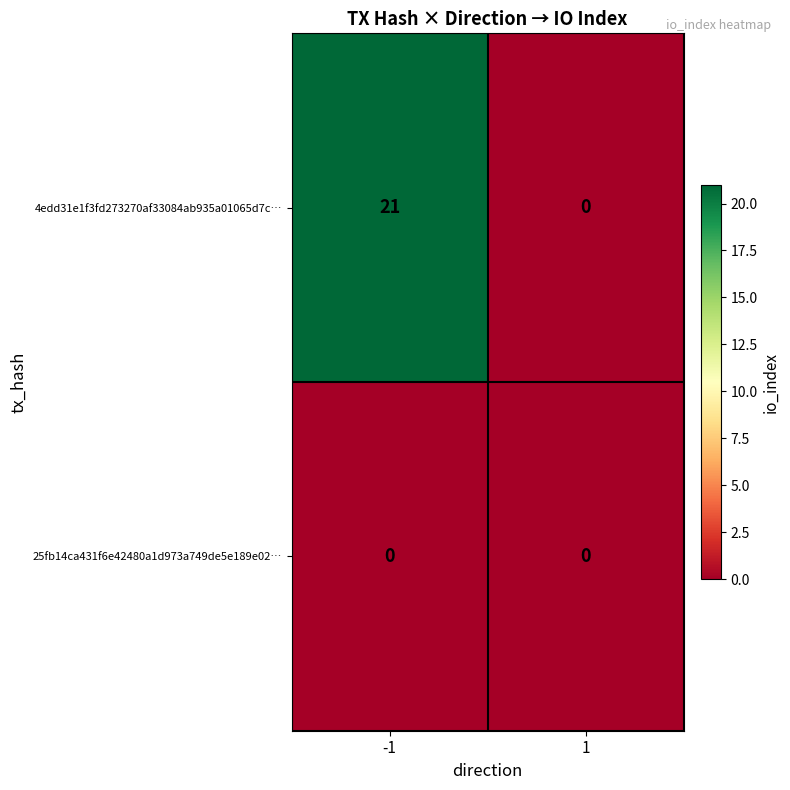

How many categories are shown in the chart?

2